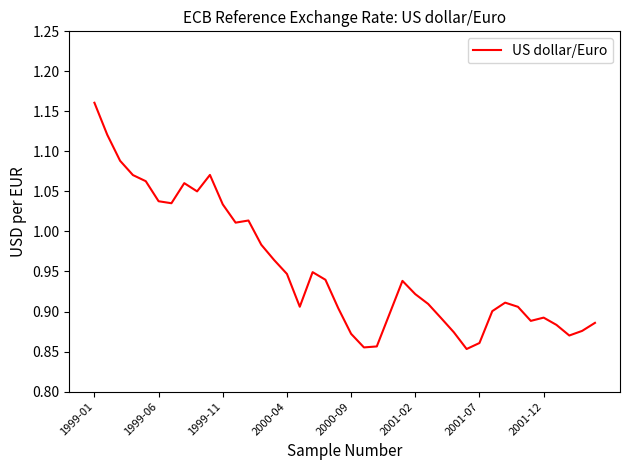

Does the chart display data point markers on the line(s)?

No